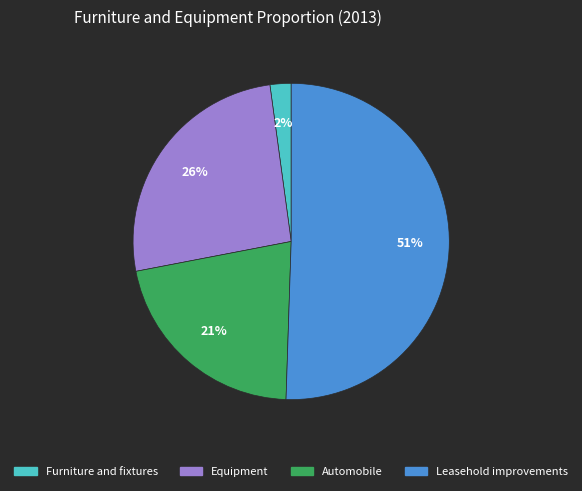

Count the number of slices in the pie.

4